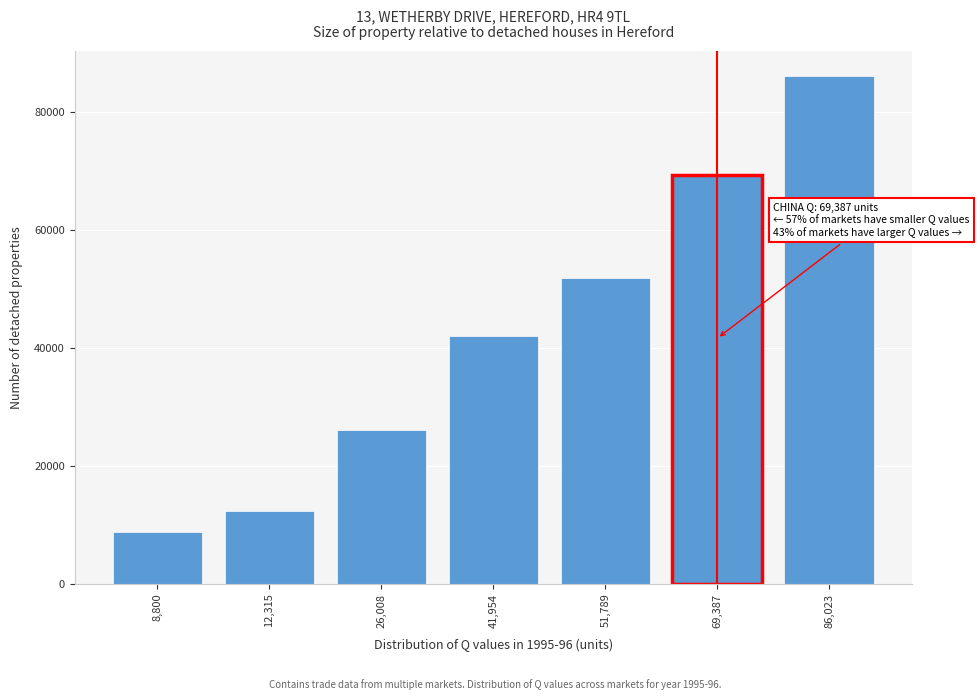

Reading left to right, list all the values displayed in this chart.

8,800=8800.5	12,315=12315.4	26,008=26008.4	41,954=41954.5	51,789=51788.6	69,387=69386.5	86,023=86023.4